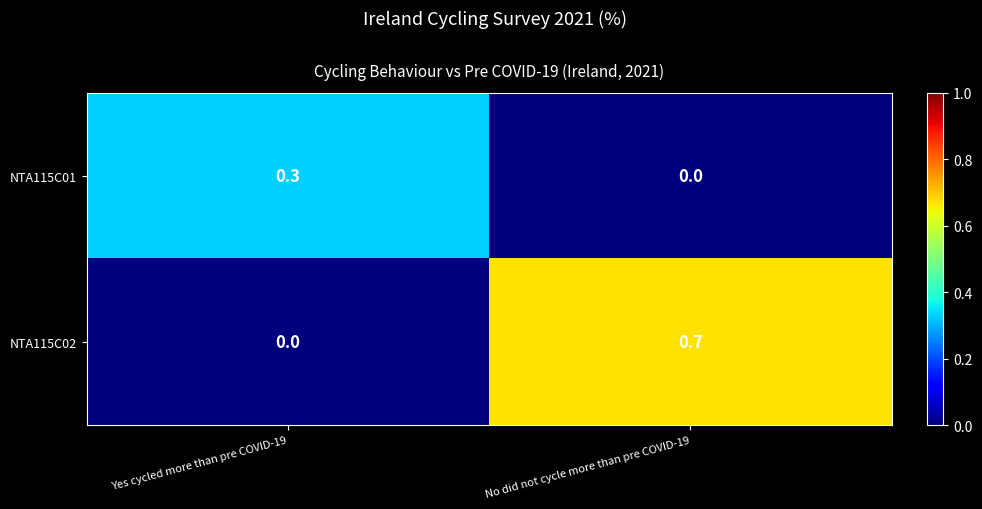

At which category is the sum across all series the highest?

No did not cycle more than pre COVID-19